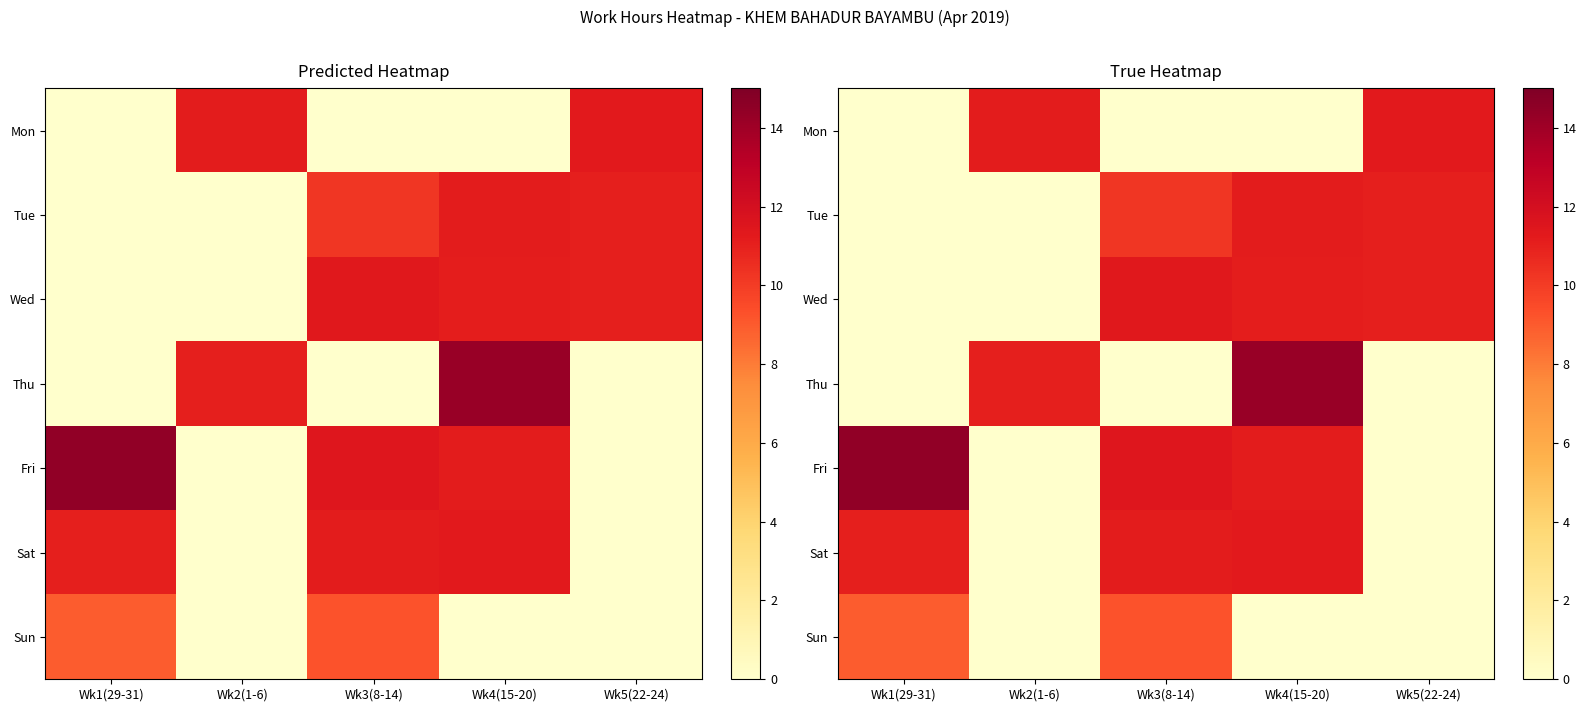

Between Wk2(1-6) and Wk3(8-14), which is larger?

Wk2(1-6)